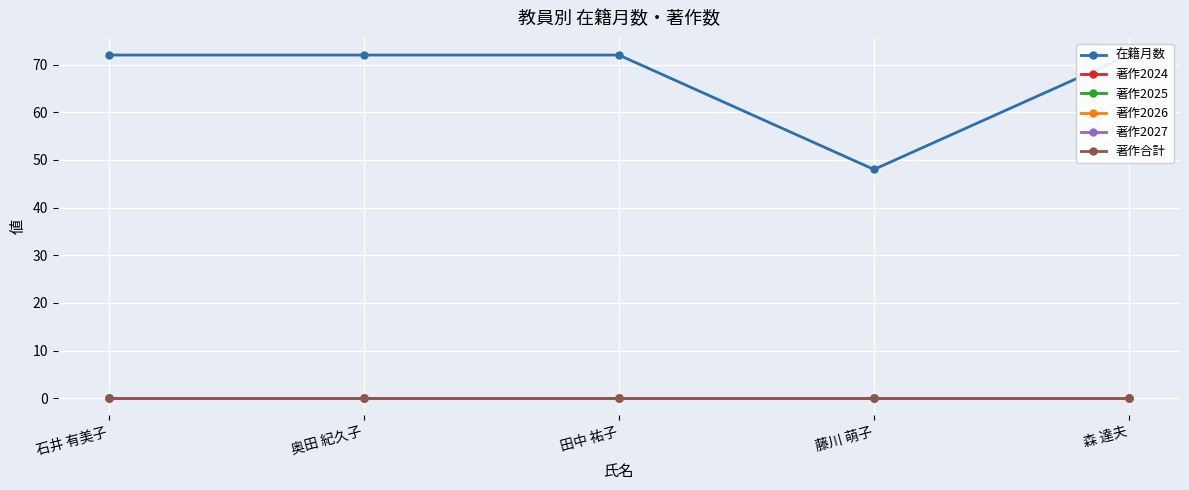

Is the value of 著作2025 at 田中 祐子 greater than the value of 在籍月数 at 藤川 萌子?

No